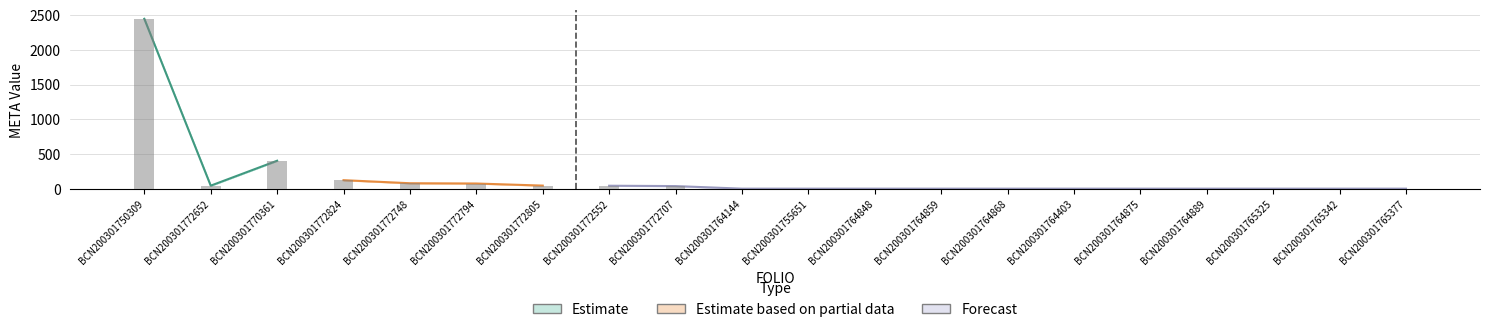

How many categories are shown in the chart?

20